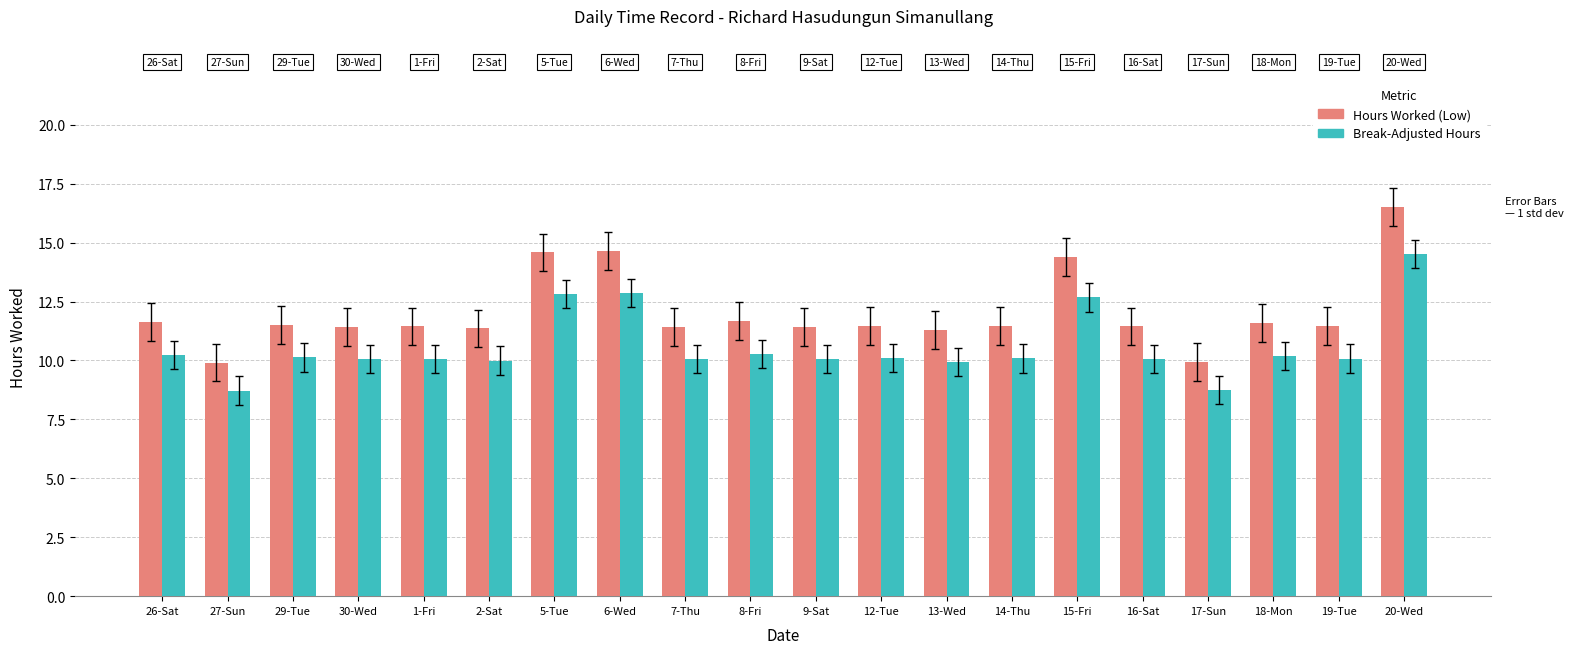

How many bars are there in each group?

2